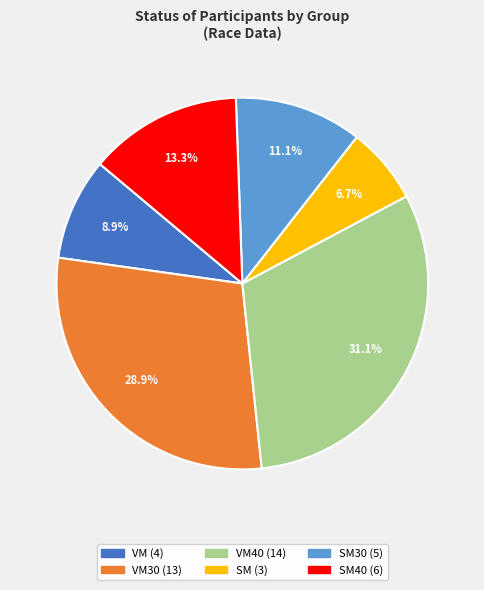

Is there any slice that represents more than half of the pie?

No